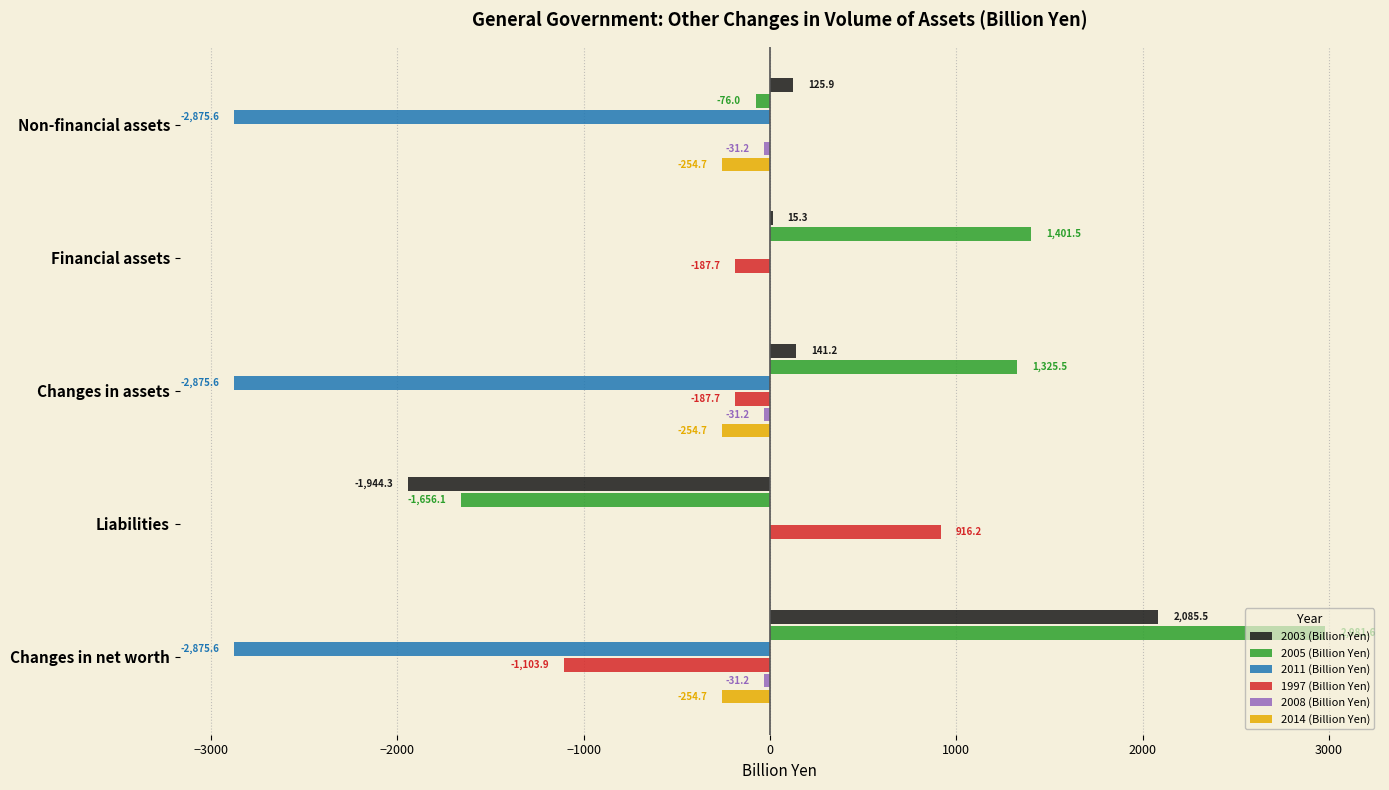

What is the sum of all 2011 (Billion Yen) values?

-8626.8